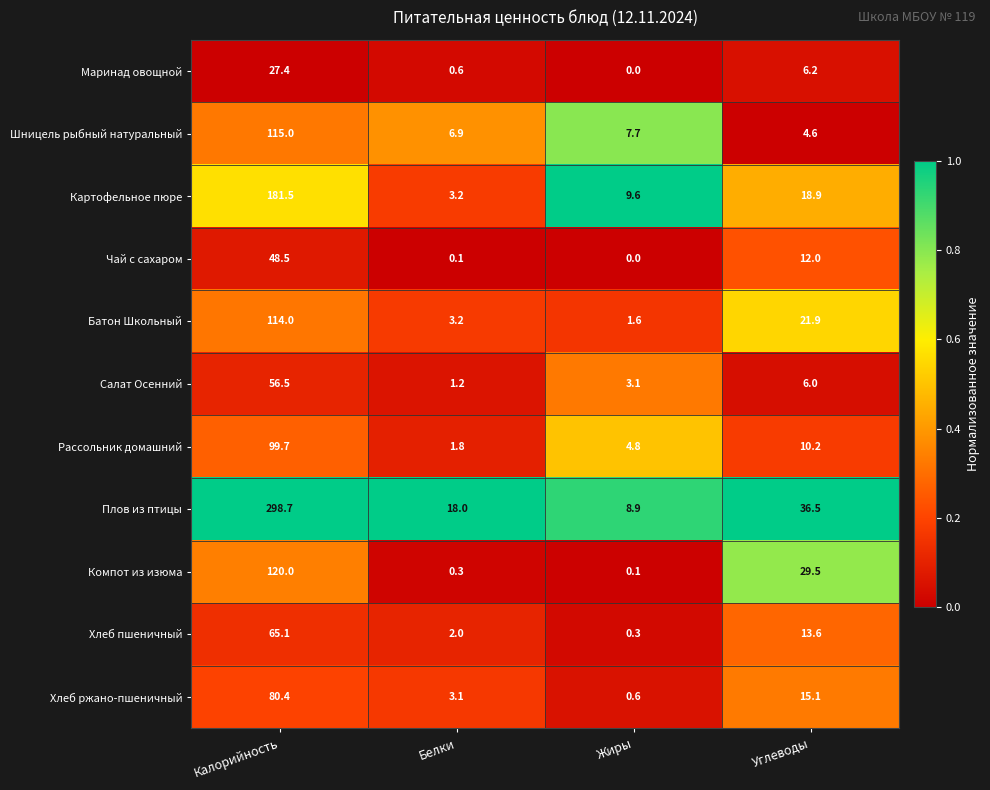

The value of Шницель рыбный натуральный at Белки is 6.9. True or false?

True